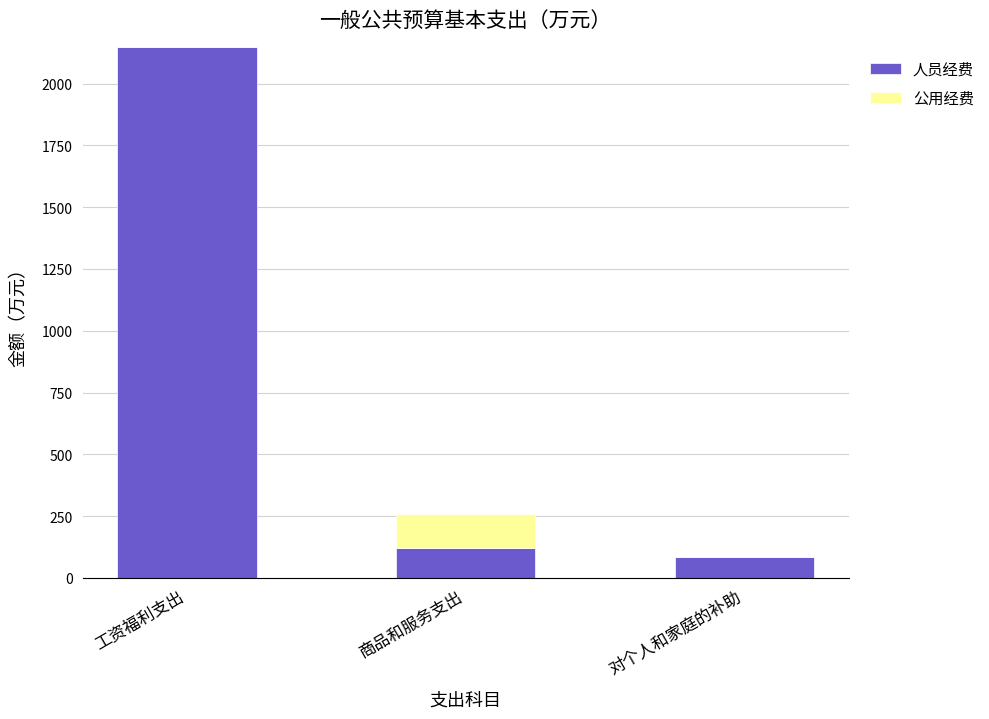

What is the highest value of the 人员经费 series?

2148.7